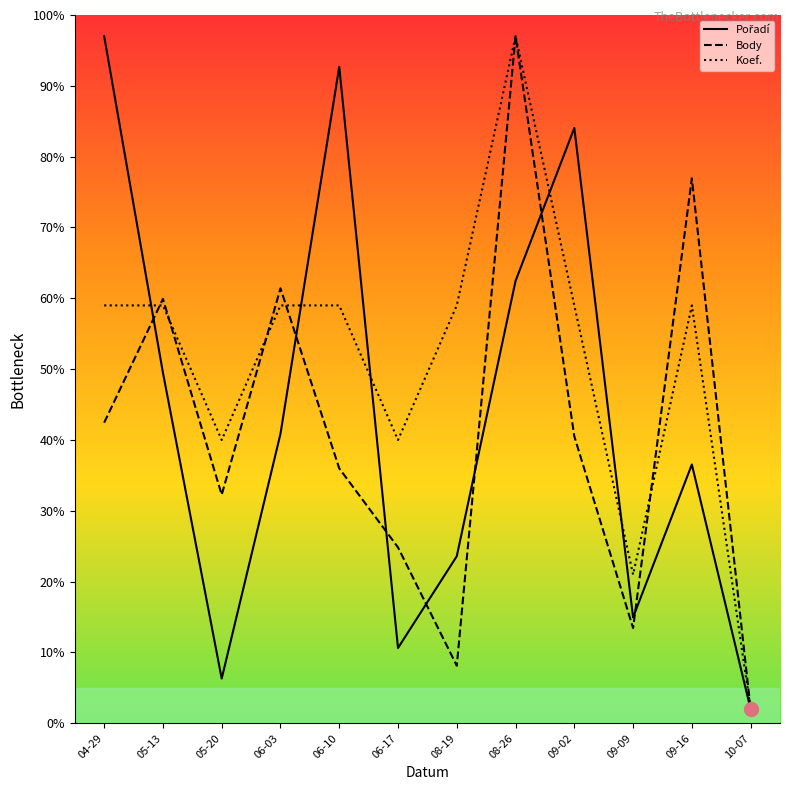

What position from the right is 08-19?

6